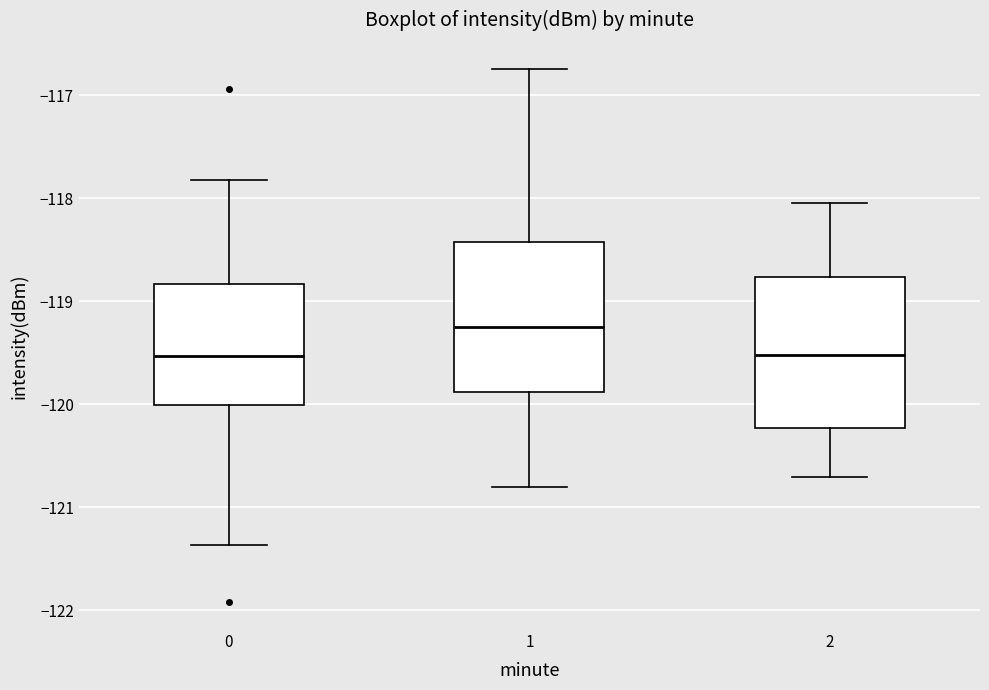

Reading left to right, transcribe this box plot: for each box, give where its median line is, the range the box spans, and where its two whiskers end, as read against the y-axis. The values are not printed on the chart, so give them approximately, as read against the axis.

0: median -119.5, box -120.0 to -118.8, whiskers -121.4 to -117.8
1: median -119.2, box -119.9 to -118.4, whiskers -120.8 to -116.8
2: median -119.5, box -120.2 to -118.8, whiskers -120.7 to -118.0